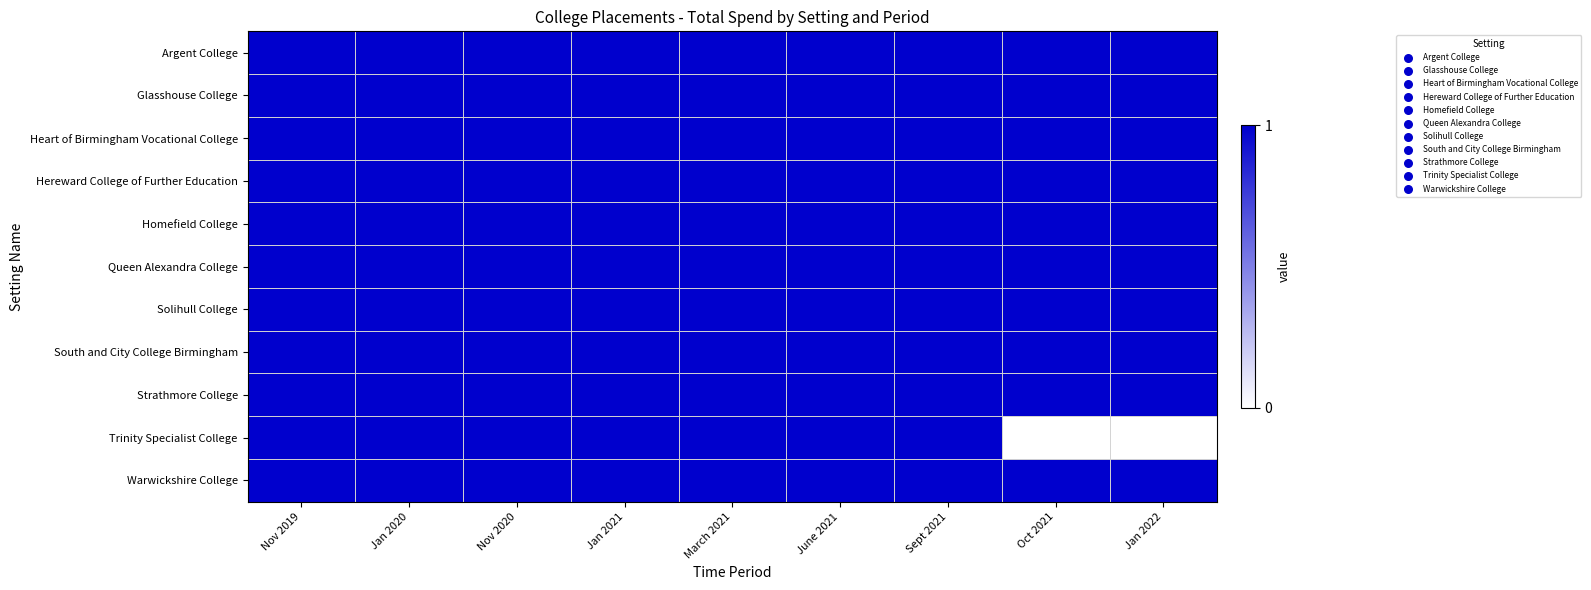

Reading left to right, extract all data points from this chart.

Argent College: Nov 2019=1	Jan 2020=1	Nov 2020=1	Jan 2021=1	March 2021=1	June 2021=1	Sept 2021=1	Oct 2021=1	Jan 2022=1
Glasshouse College: Nov 2019=1	Jan 2020=1	Nov 2020=1	Jan 2021=1	March 2021=1	June 2021=1	Sept 2021=1	Oct 2021=1	Jan 2022=1
Heart of Birmingham Vocational College: Nov 2019=1	Jan 2020=1	Nov 2020=1	Jan 2021=1	March 2021=1	June 2021=1	Sept 2021=1	Oct 2021=1	Jan 2022=1
Hereward College of Further Education: Nov 2019=1	Jan 2020=1	Nov 2020=1	Jan 2021=1	March 2021=1	June 2021=1	Sept 2021=1	Oct 2021=1	Jan 2022=1
Homefield College: Nov 2019=1	Jan 2020=1	Nov 2020=1	Jan 2021=1	March 2021=1	June 2021=1	Sept 2021=1	Oct 2021=1	Jan 2022=1
Queen Alexandra College: Nov 2019=1	Jan 2020=1	Nov 2020=1	Jan 2021=1	March 2021=1	June 2021=1	Sept 2021=1	Oct 2021=1	Jan 2022=1
Solihull College: Nov 2019=1	Jan 2020=1	Nov 2020=1	Jan 2021=1	March 2021=1	June 2021=1	Sept 2021=1	Oct 2021=1	Jan 2022=1
South and City College Birmingham: Nov 2019=1	Jan 2020=1	Nov 2020=1	Jan 2021=1	March 2021=1	June 2021=1	Sept 2021=1	Oct 2021=1	Jan 2022=1
Strathmore College: Nov 2019=1	Jan 2020=1	Nov 2020=1	Jan 2021=1	March 2021=1	June 2021=1	Sept 2021=1	Oct 2021=1	Jan 2022=1
Trinity Specialist College: Nov 2019=1	Jan 2020=1	Nov 2020=1	Jan 2021=1	March 2021=1	June 2021=1	Sept 2021=1	Oct 2021=0	Jan 2022=0
Warwickshire College: Nov 2019=1	Jan 2020=1	Nov 2020=1	Jan 2021=1	March 2021=1	June 2021=1	Sept 2021=1	Oct 2021=1	Jan 2022=1